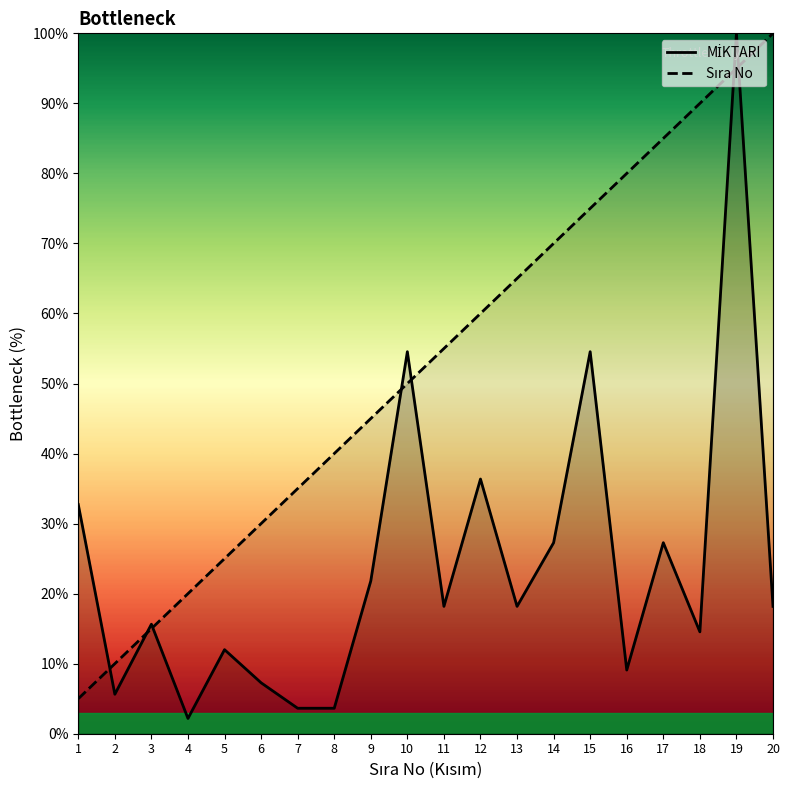

Where is the first local minimum for MİKTARI?

2